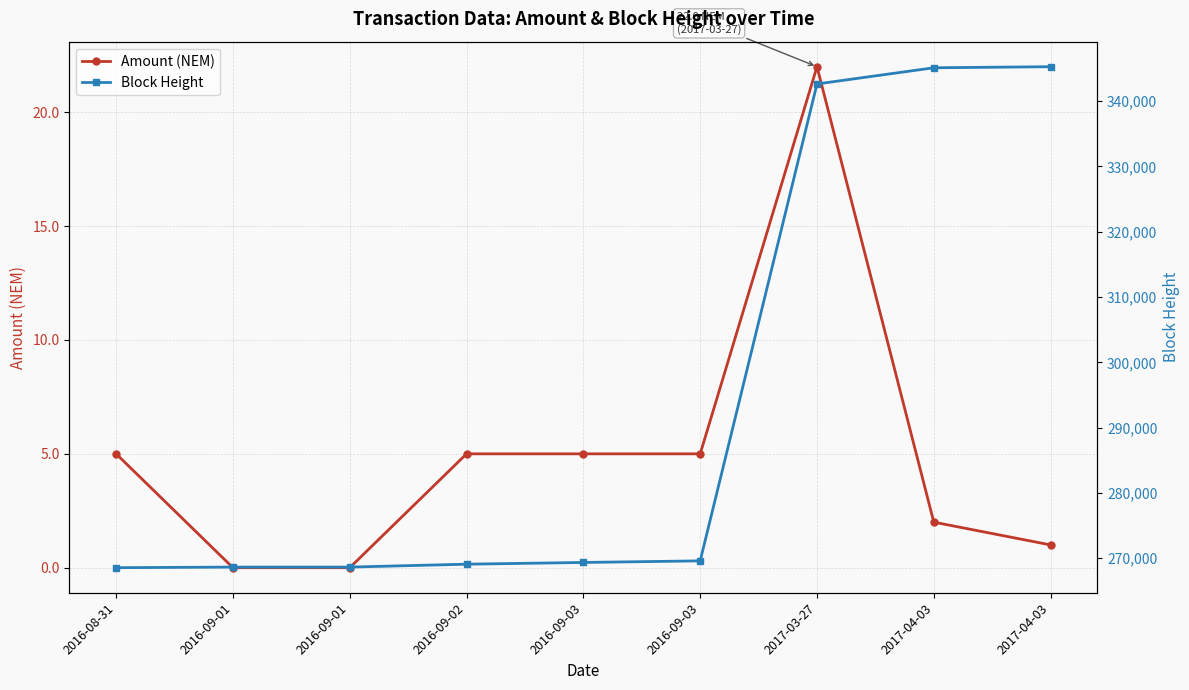

Reading right to left, extract all data points from this chart.

Amount (NEM): 1	2	22	5	5	5	0	0	5
Block Height: 345271	345110	342630	269592	269349	269084	268640	268640	268547